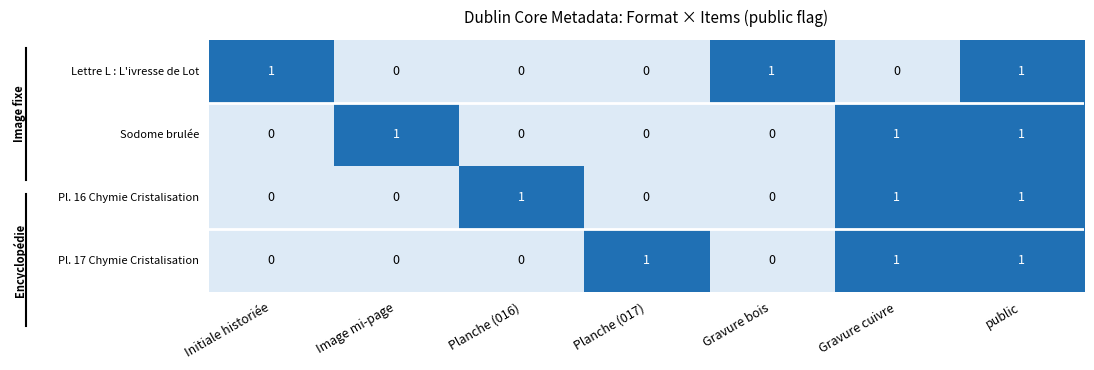

How many Pl. 16 Chymie Cristalisation values are between 0 and 1?

7